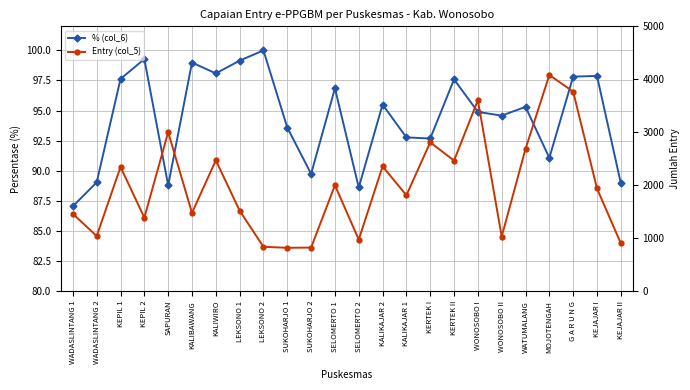

What is the total value across all series at LEKSONO 1?

1618.2